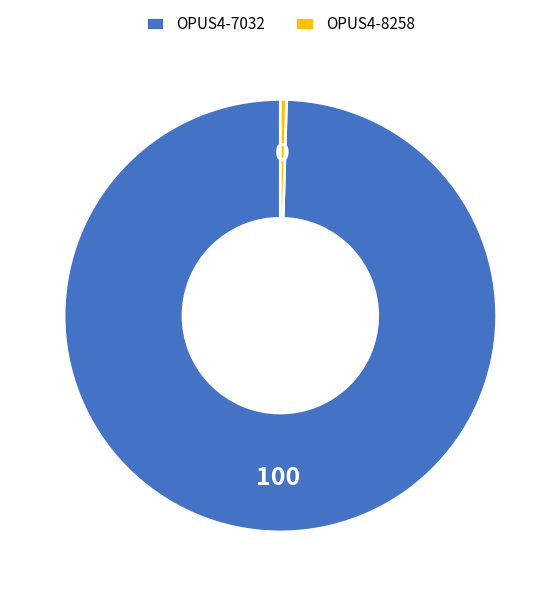

Do OPUS4-7032 and OPUS4-8258 together represent more than half of the pie?

Yes